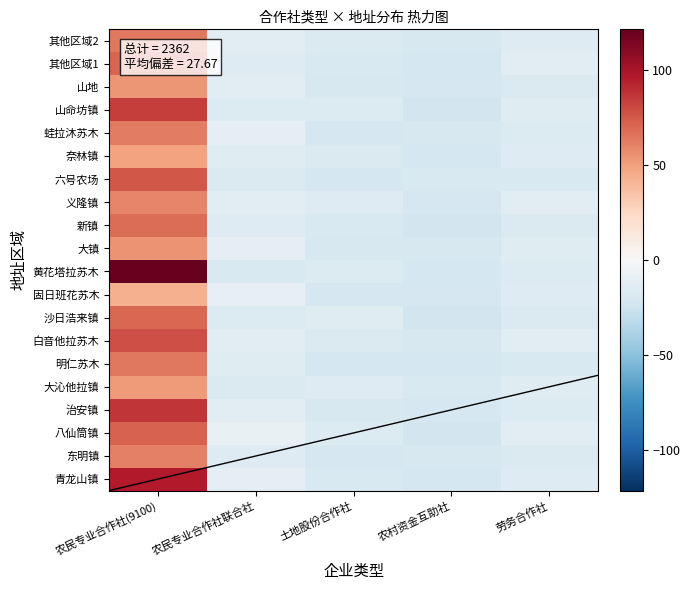

What is the difference between the highest and lowest values at 土地股份合作社?

7.0